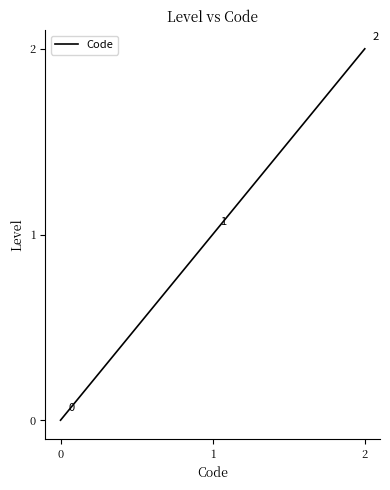

What is the average value?

1